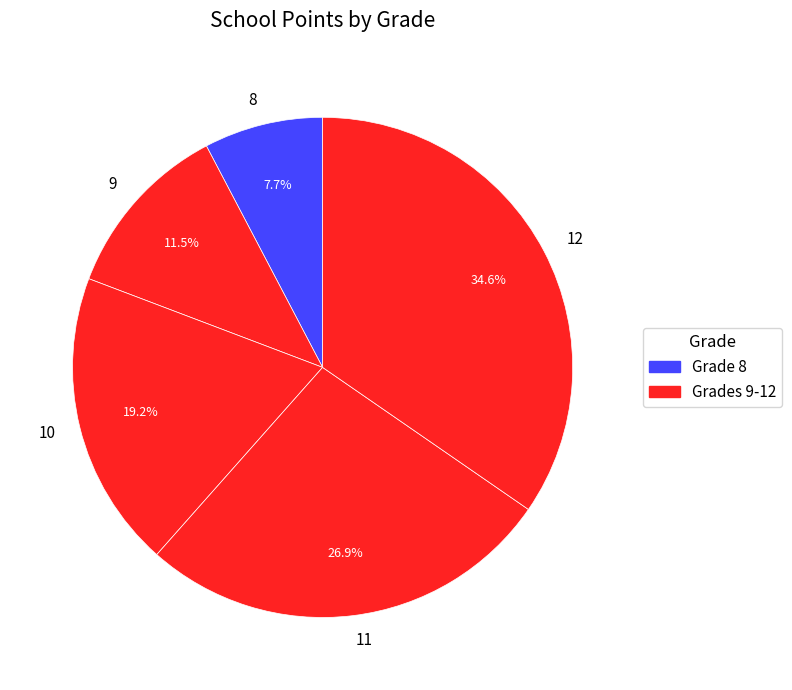

How many segments does this pie chart have?

5